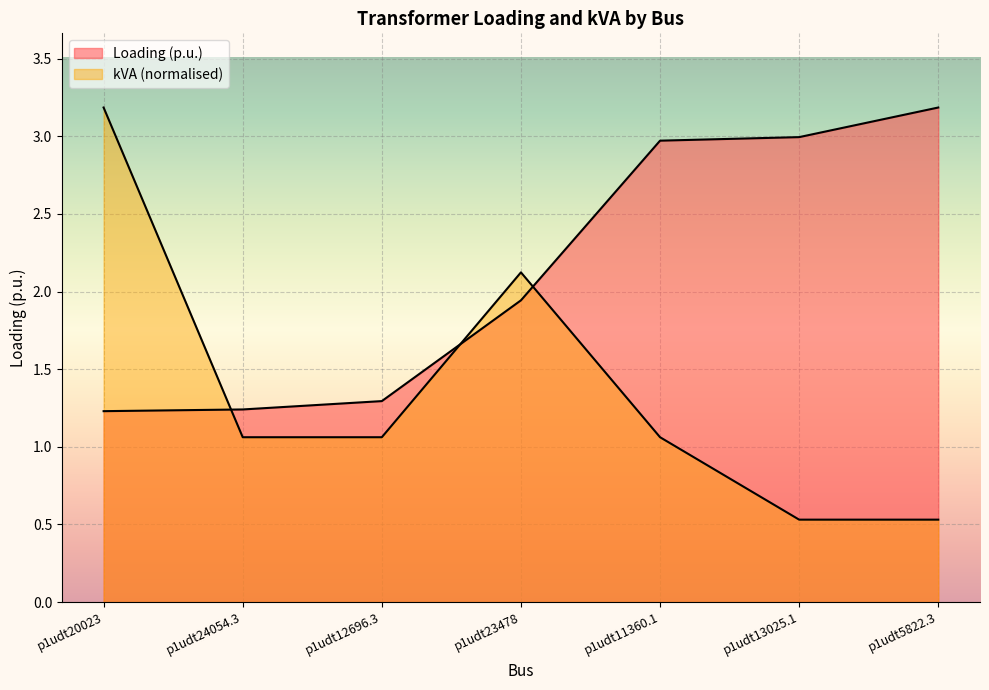

What is the sum of the Loading (p.u.) values at p1udt13025.1 and p1udt20023?

4.2